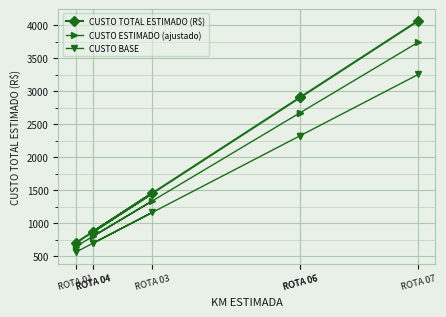

What are all the series names shown in the legend?

CUSTO TOTAL ESTIMADO (R$), CUSTO ESTIMADO (ajustado), CUSTO BASE